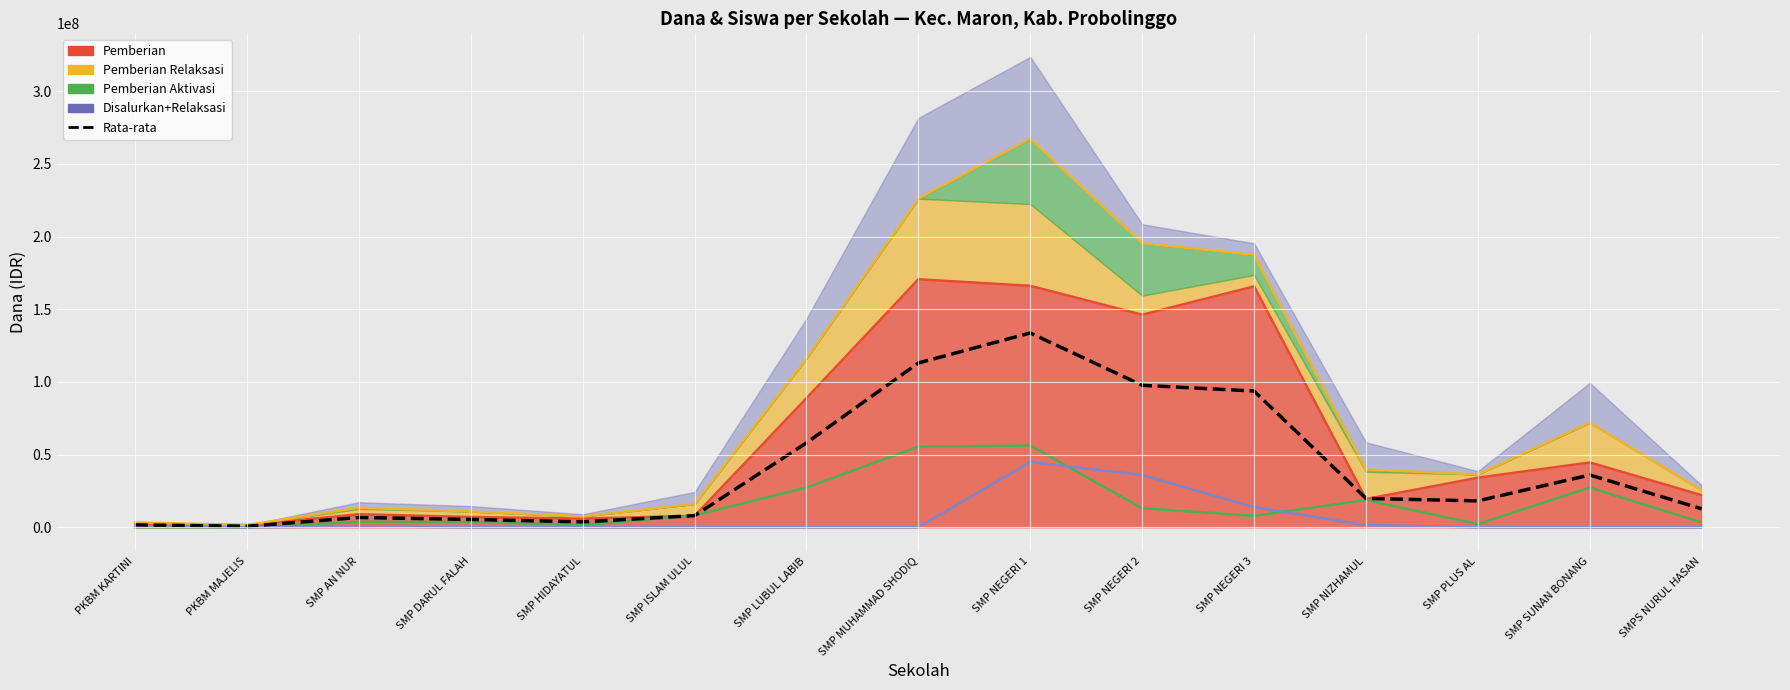

Reading left to right, list all the values displayed in this chart.

1687500	750000	6750000	5437500	3750000	8062500	58125000	113062500	133687500	97687500	93750000	19875000	18187500	36000000	12750000